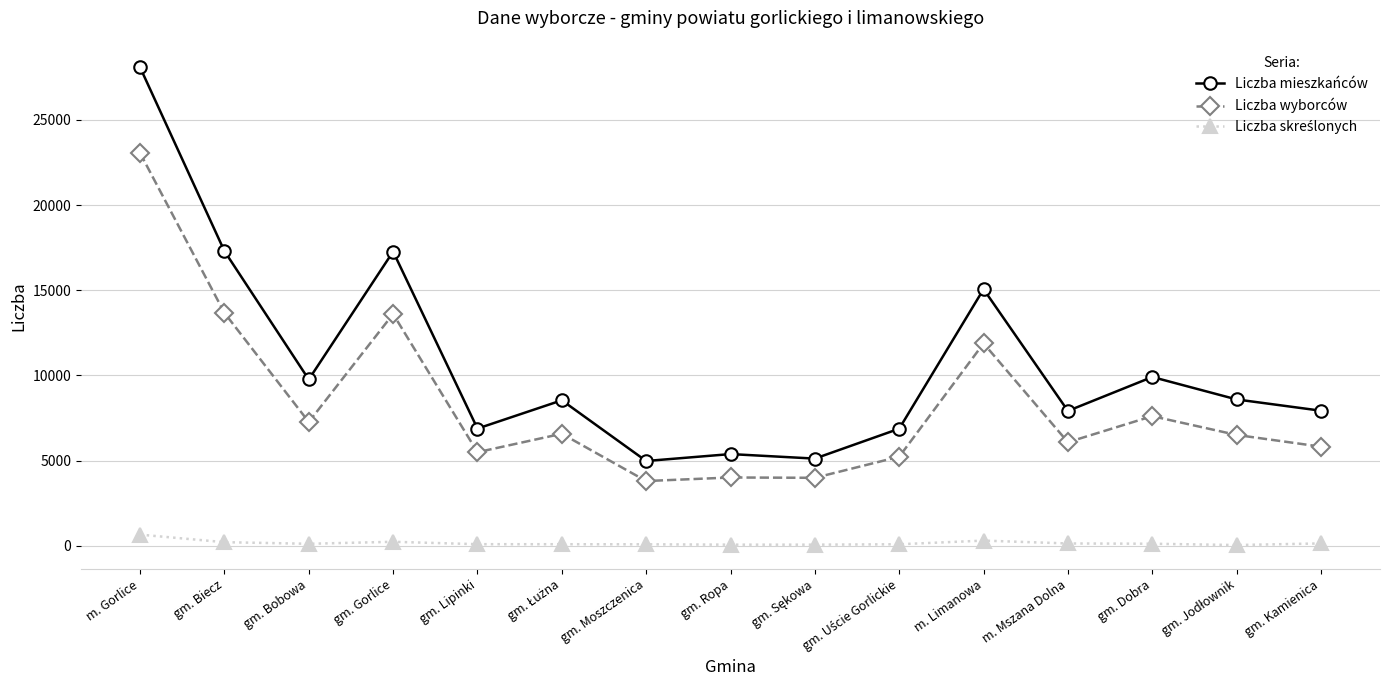

What is the label of the 3rd point from the right?

gm. Dobra